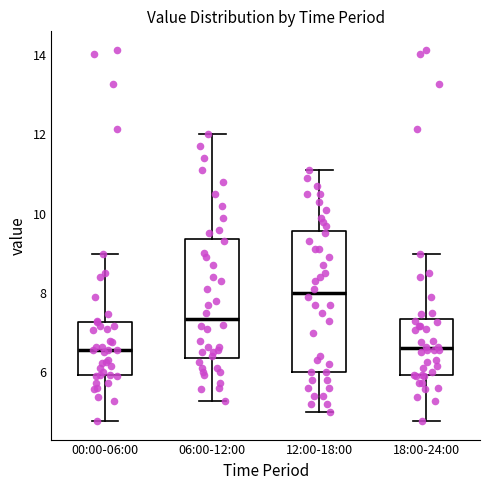

Which box has the highest median line?

12:00-18:00